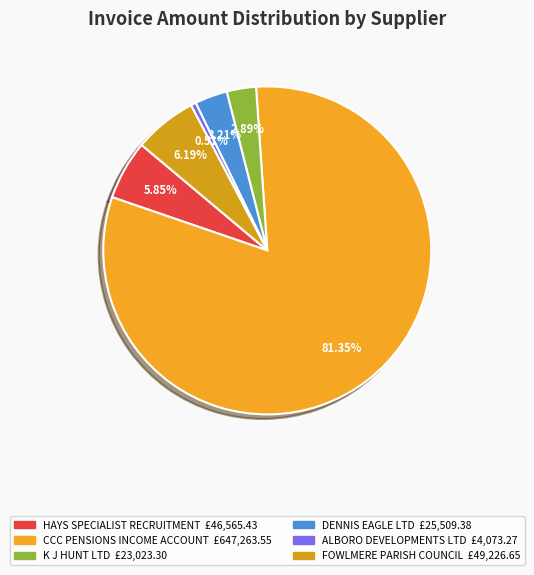

How many slices are in this pie chart?

6